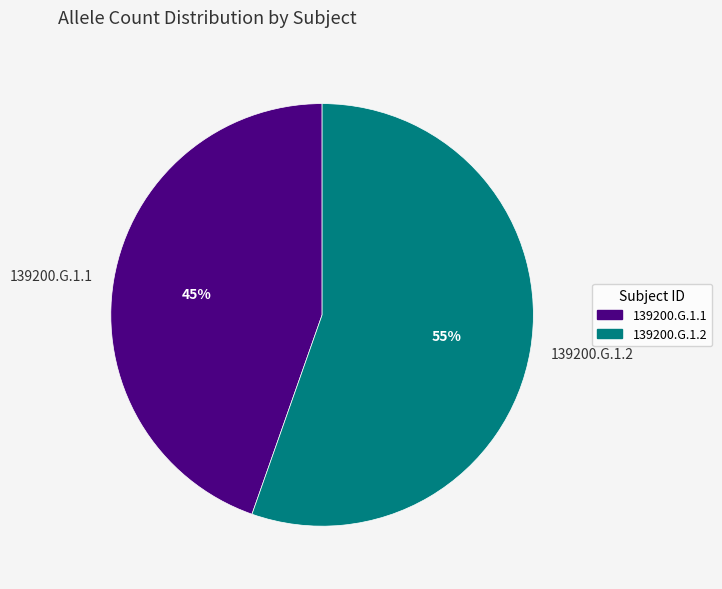

True or false: 139200.G.1.1 accounts for 45% of the total.

True